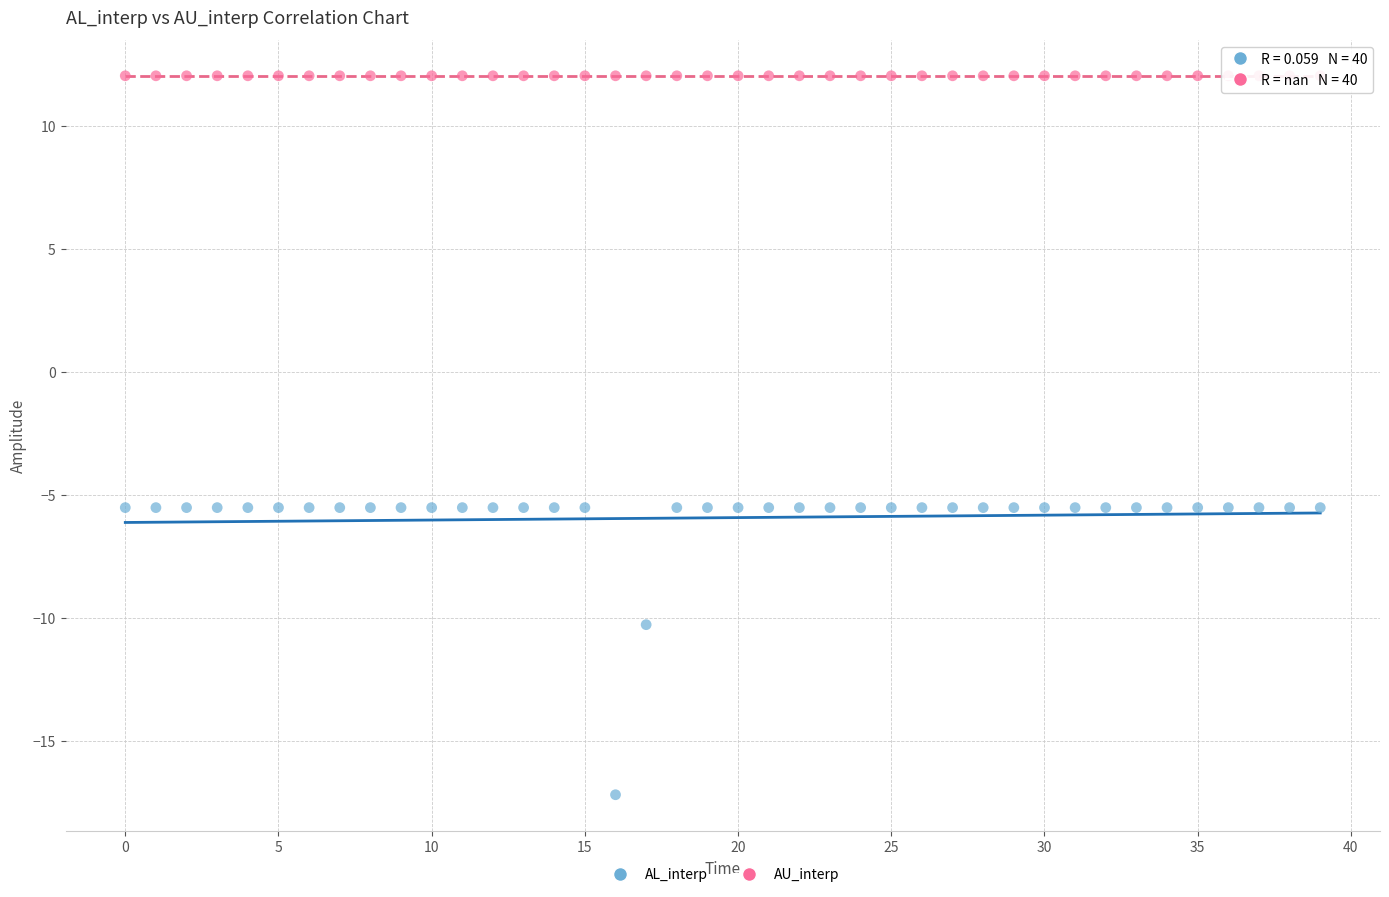

Which series contains the highest Y value?

AU_interp